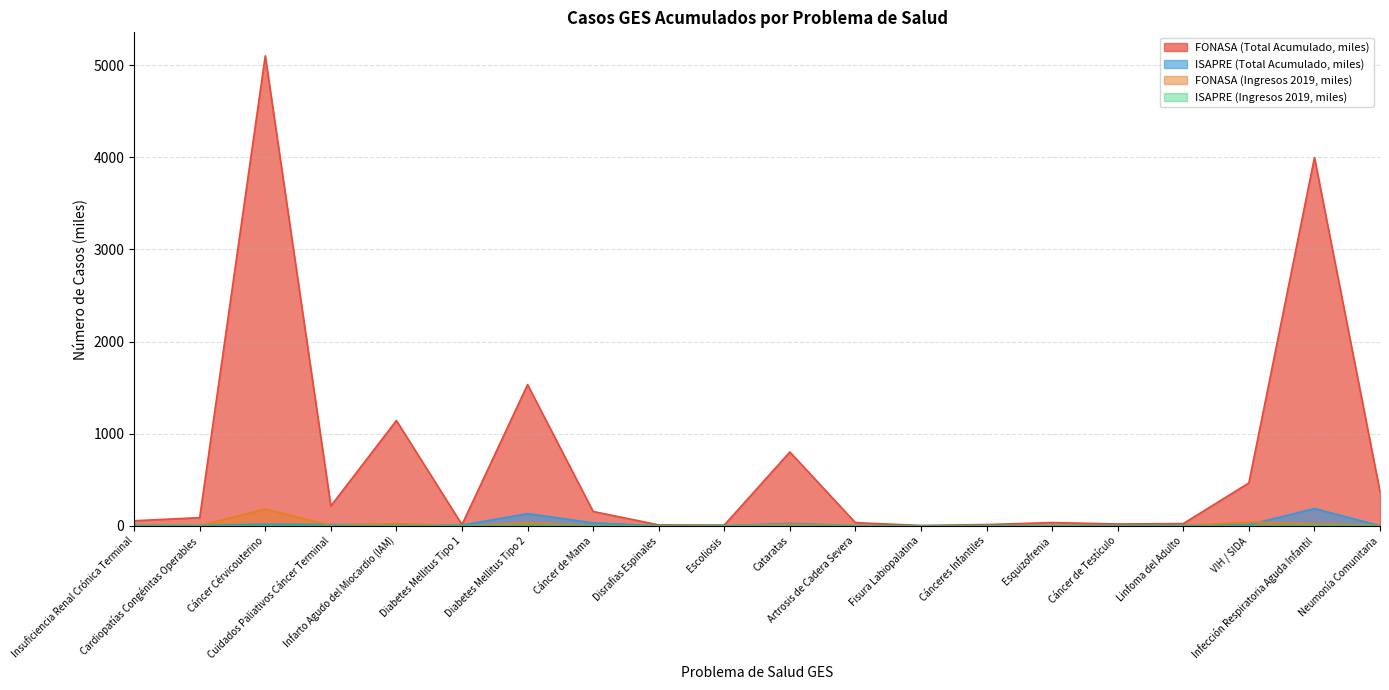

Does the chart display data point markers on the line(s)?

No